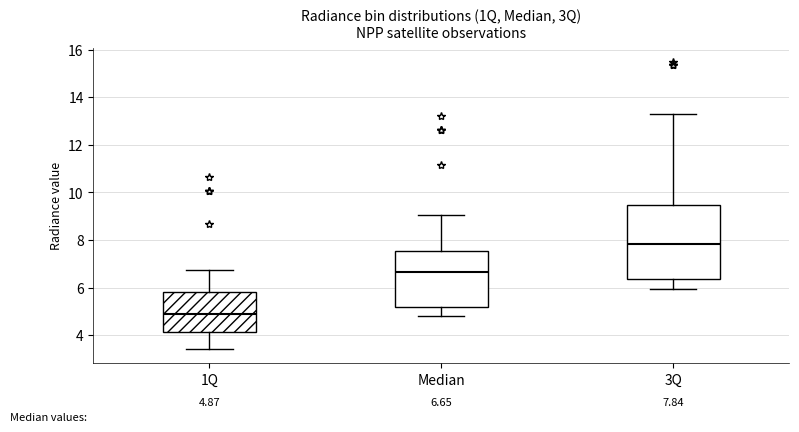

Which box has the highest median line?

3Q